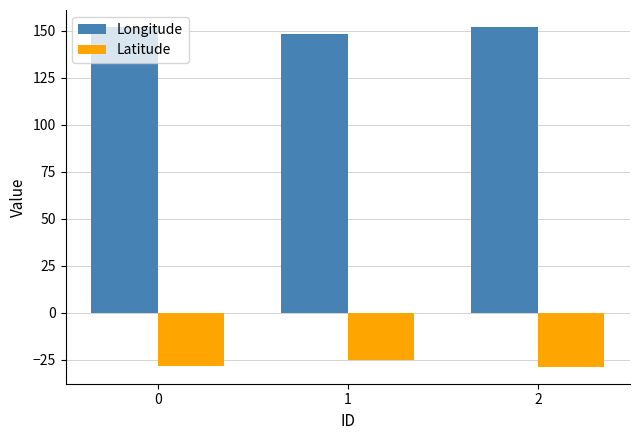

Count the number of categories in the chart.

3